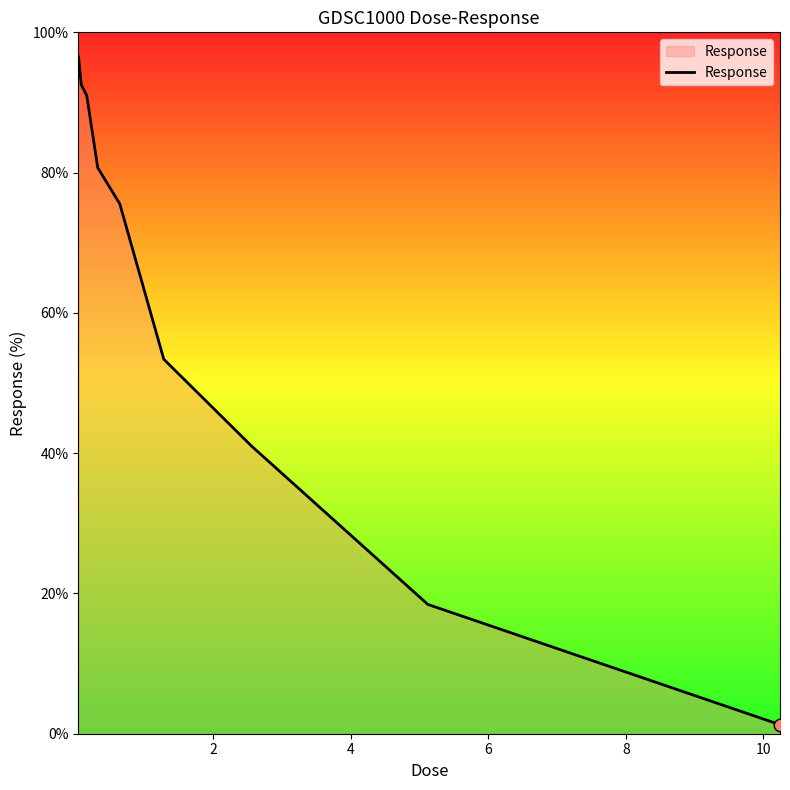

What is the greatest value displayed?

96.5